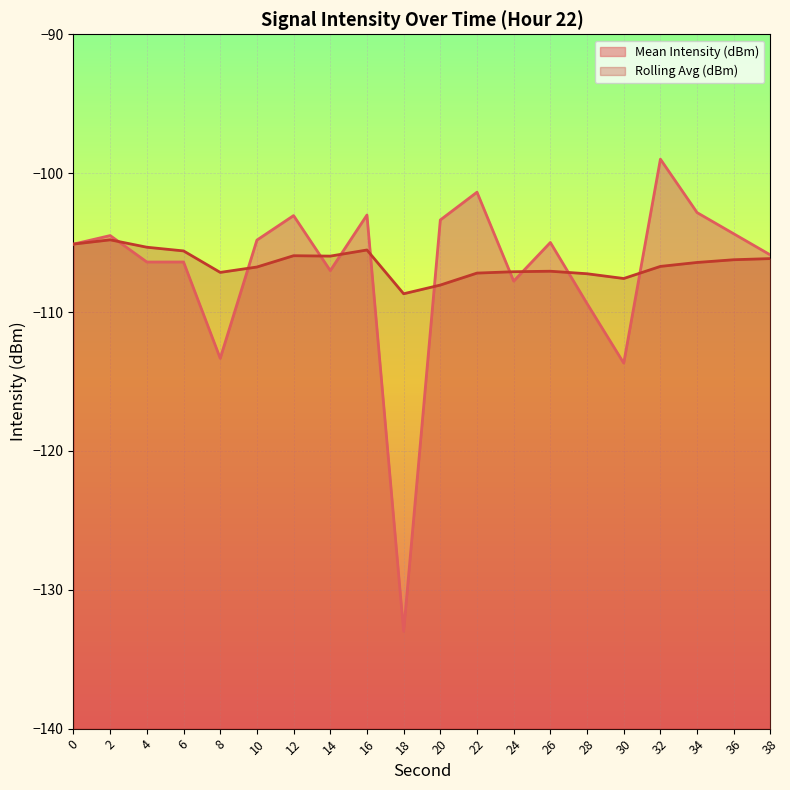

In Rolling Avg (dBm), how many points are lower than both neighbors (excluding endpoints)?

4